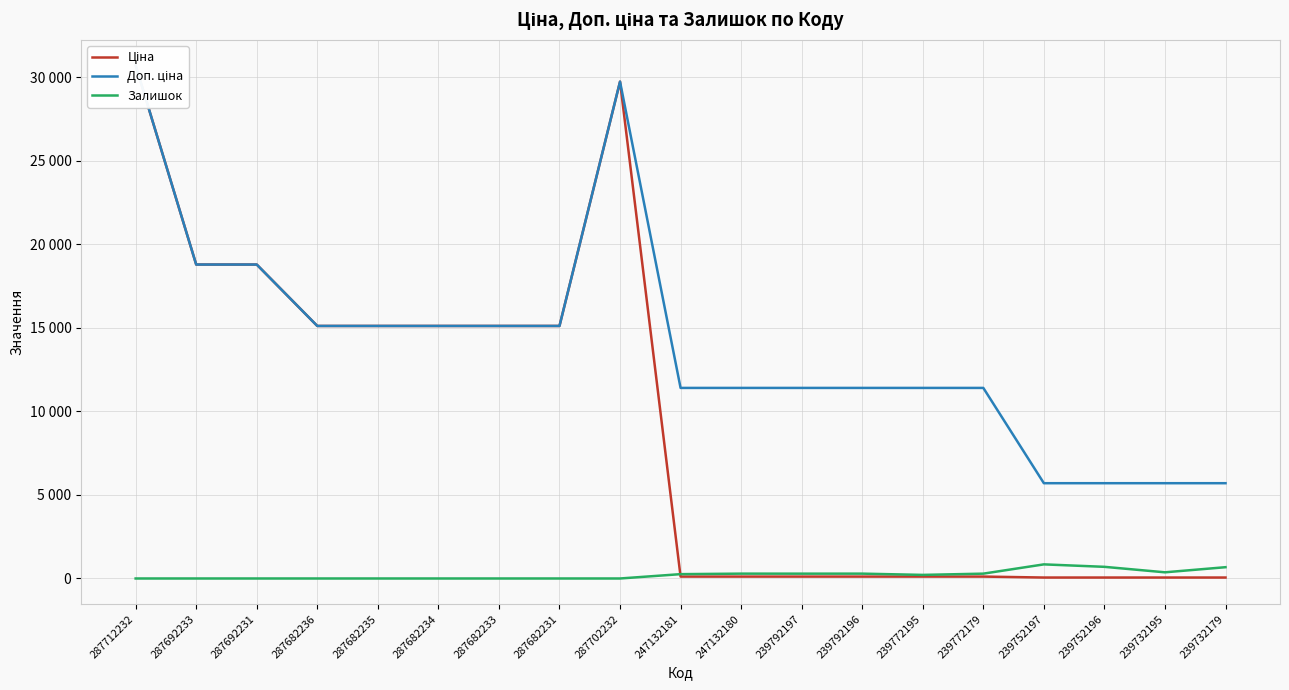

What is the difference between the second highest and minimum values in the Залишок series?

698.0